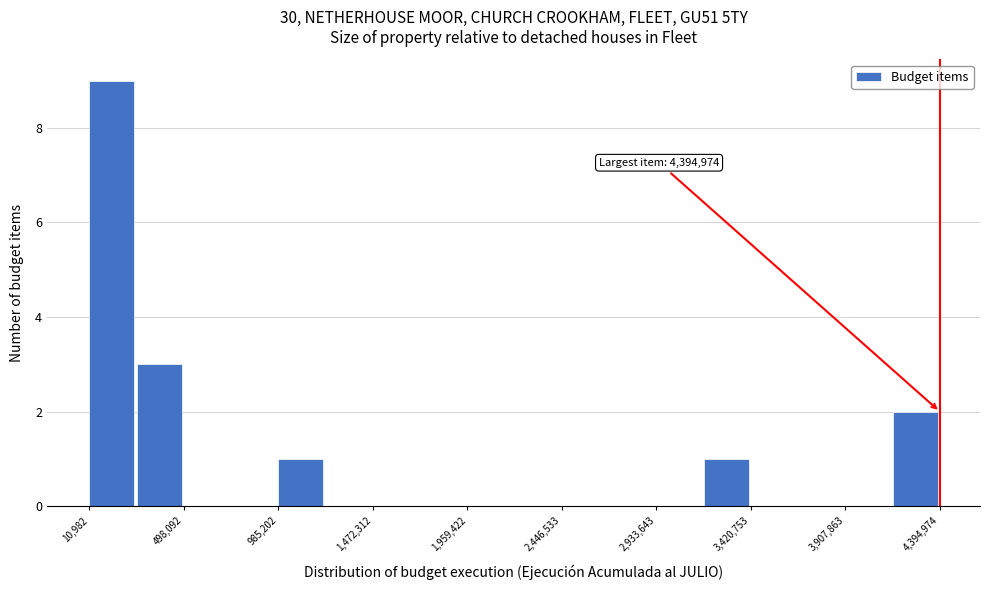

Over which range of the x-axis is the bar tallest?

0 to 250000